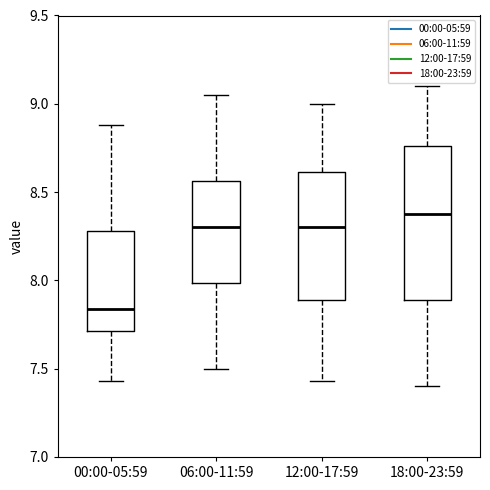

Reading left to right, transcribe this box plot: for each box, give where its median line is, the range the box spans, and where its two whiskers end, as read against the y-axis. The values are not printed on the chart, so give them approximately, as read against the axis.

00:00-05:59: median 7.85, box 7.70 to 8.30, whiskers 7.45 to 8.90
06:00-11:59: median 8.30, box 8.00 to 8.55, whiskers 7.50 to 9.05
12:00-17:59: median 8.30, box 7.90 to 8.60, whiskers 7.45 to 9.00
18:00-23:59: median 8.40, box 7.90 to 8.75, whiskers 7.40 to 9.10